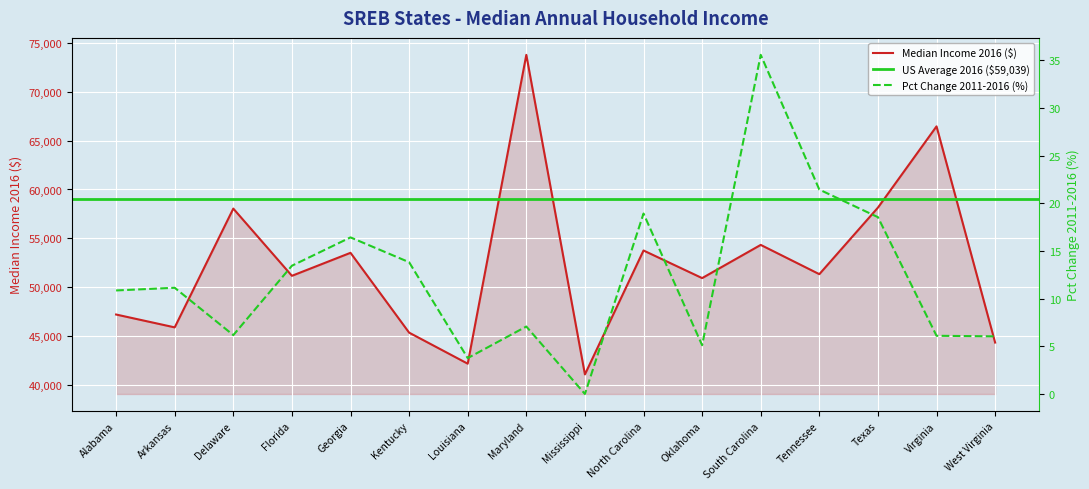

Count the number of categories in the chart.

16